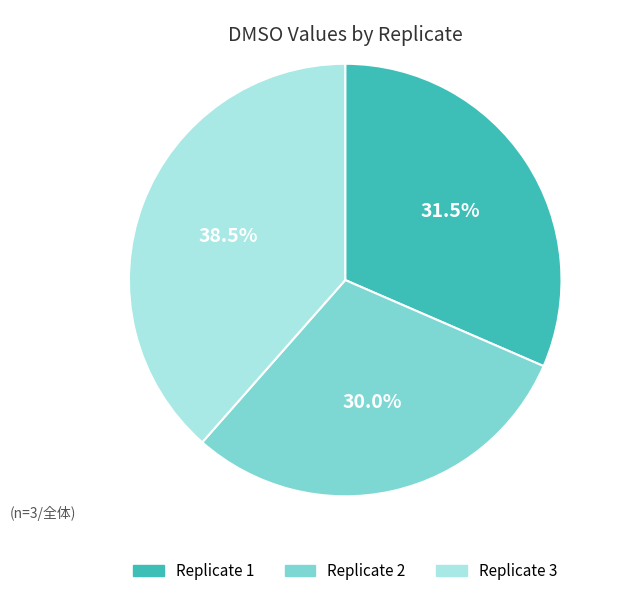

How many segments does this pie chart have?

3